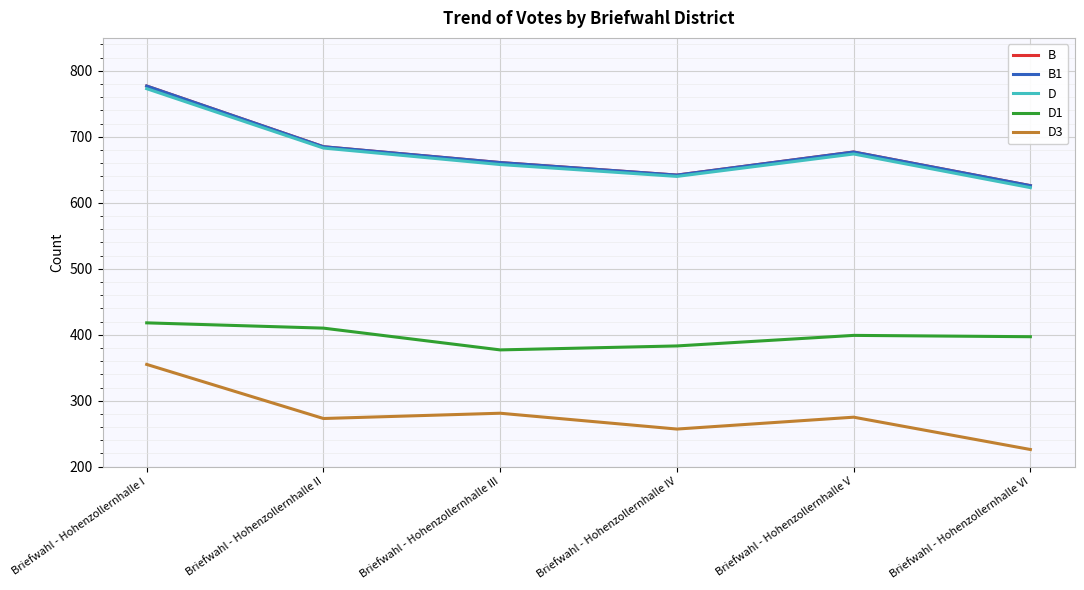

What position from the left is Briefwahl - Hohenzollernhalle V?

5